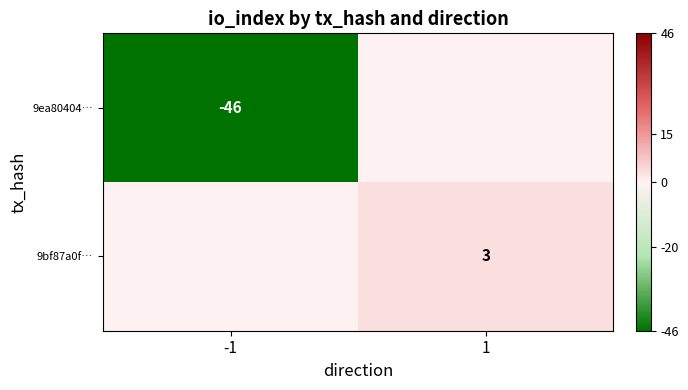

Is it true that 9ea80404… equals -46 at -1?

True